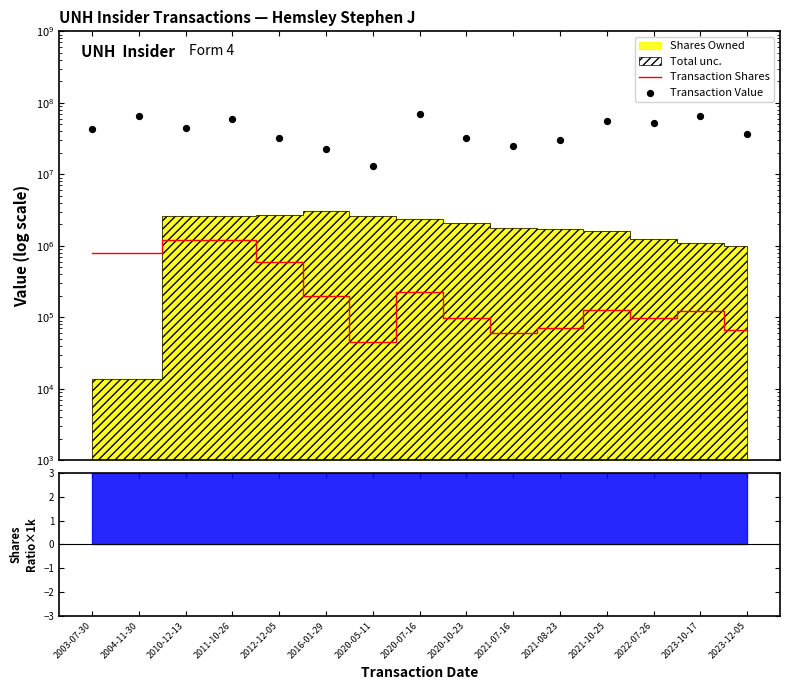

Which series has the largest total across all categories?

Transaction Value